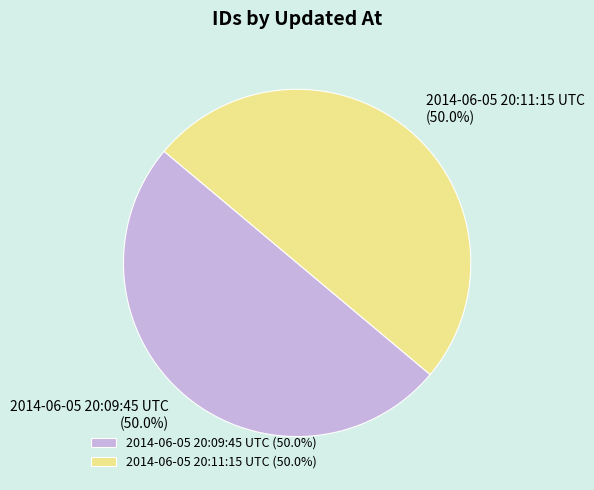

What is the ratio of the value at 2014-06-05 20:09:45 UTC (50.0%) to the value at 2014-06-05 20:11:15 UTC (50.0%)?

1.0